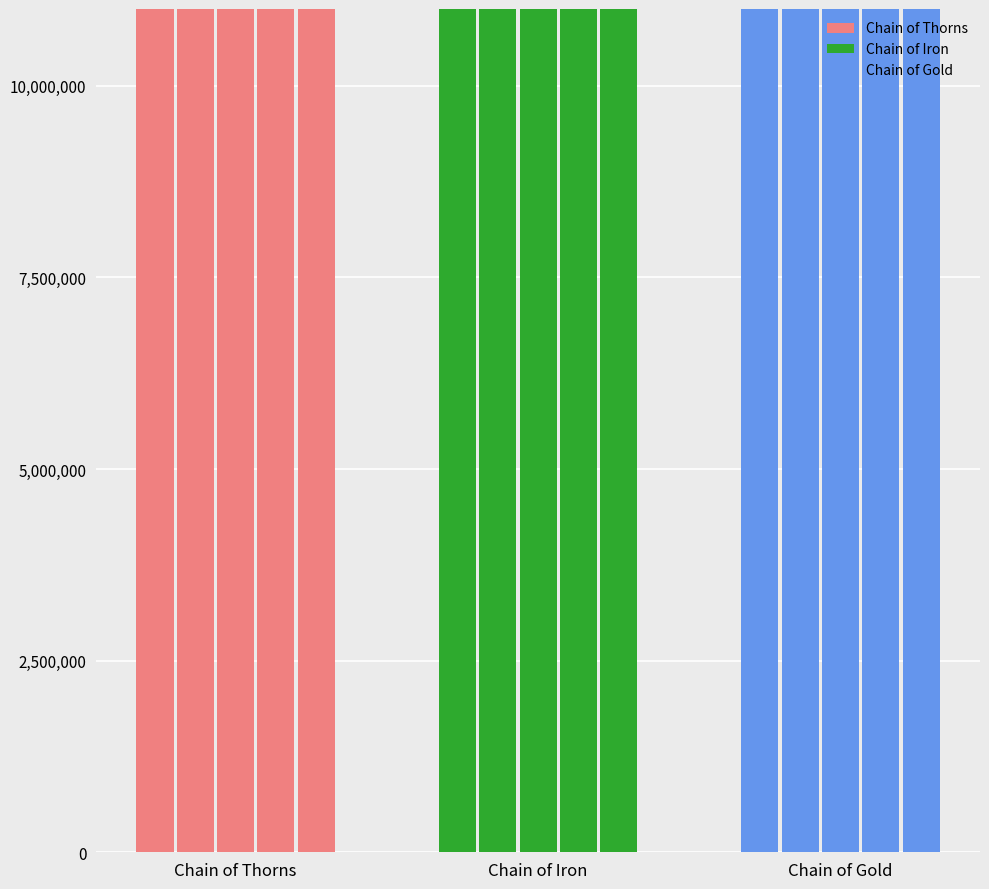

What is the greatest value displayed?

200009139